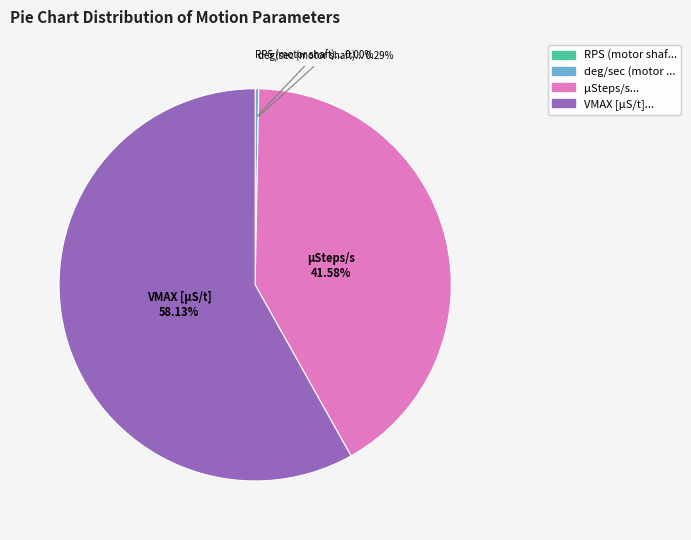

Is there a majority slice in this chart?

Yes